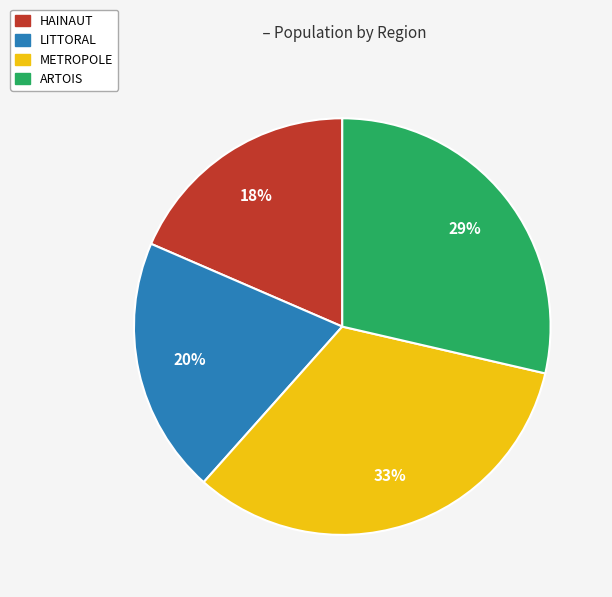

How many slices are in this pie chart?

4